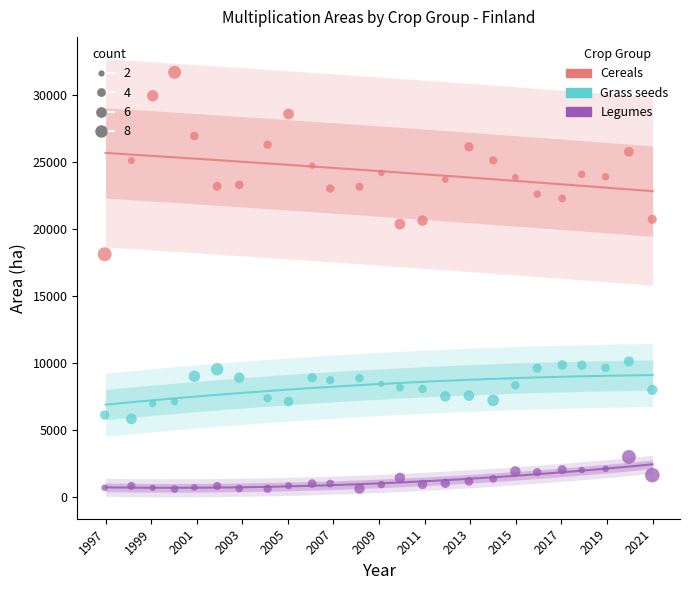

Which series reaches the minimum Y coordinate?

Legumes